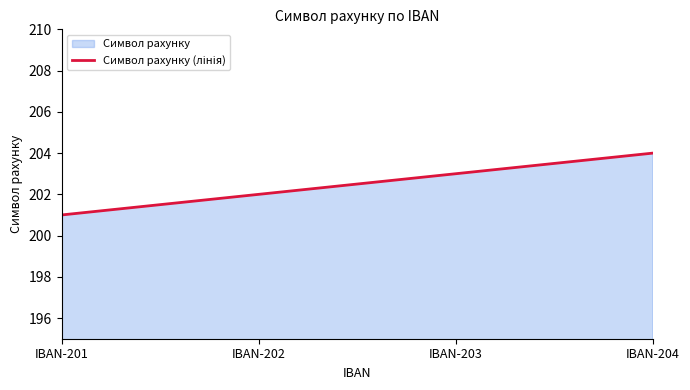

How many lines are shown in the chart?

1